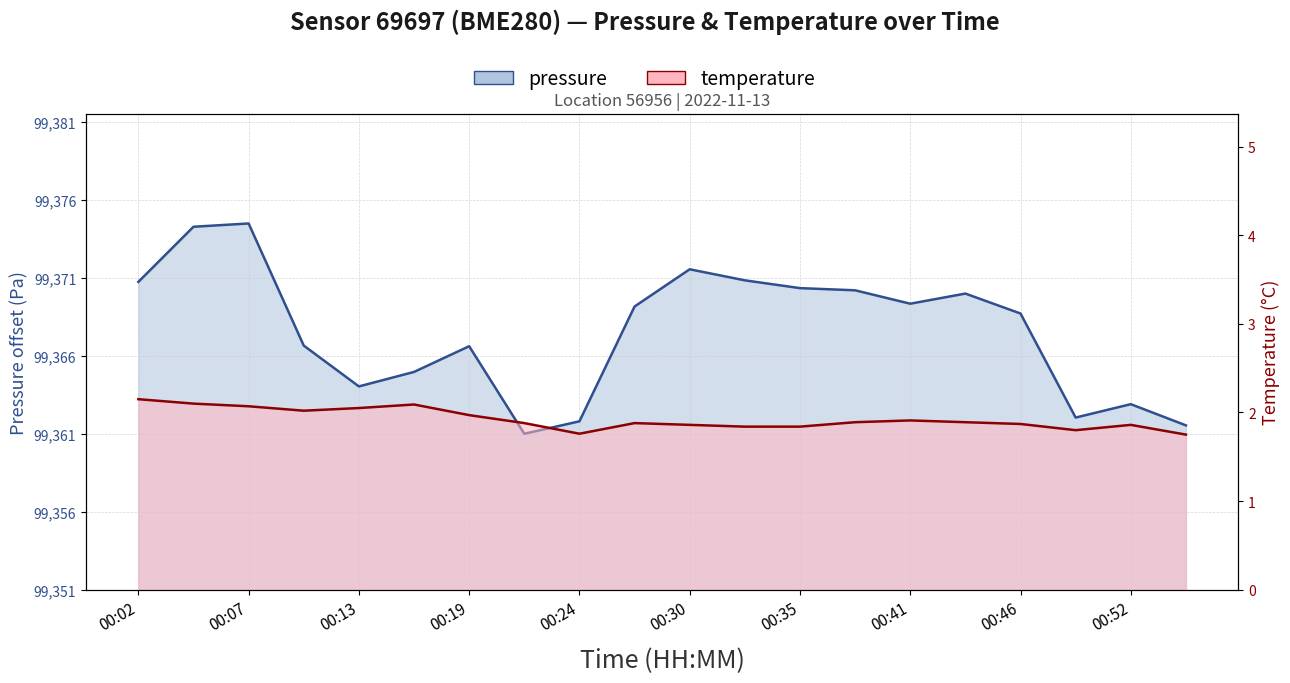

Where is the first local maximum for temperature?

00:16